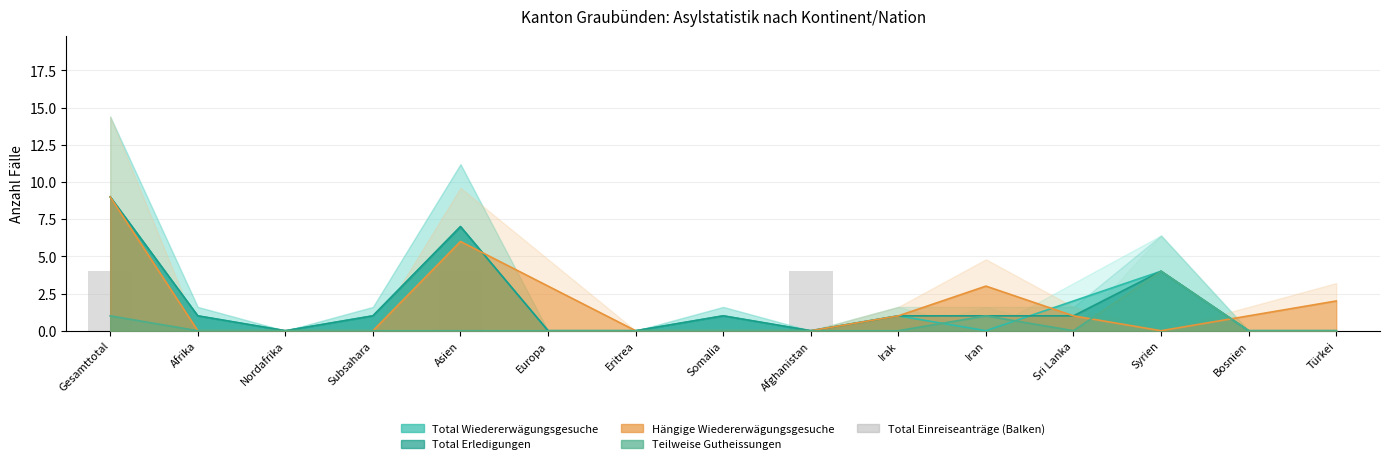

Which category has the highest value in the Total Wiedererwägungsgesuche series?

Gesamttotal